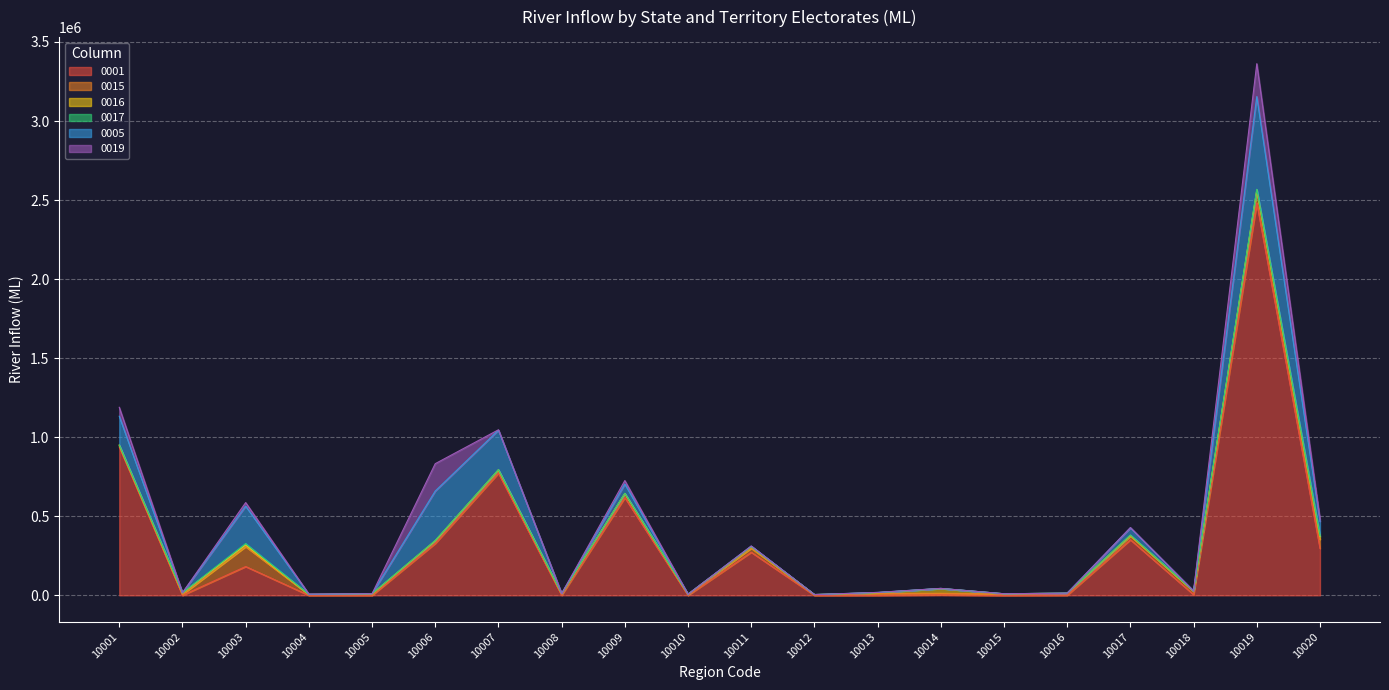

What is the spread (max minus min) of values at 10015?

8117.7